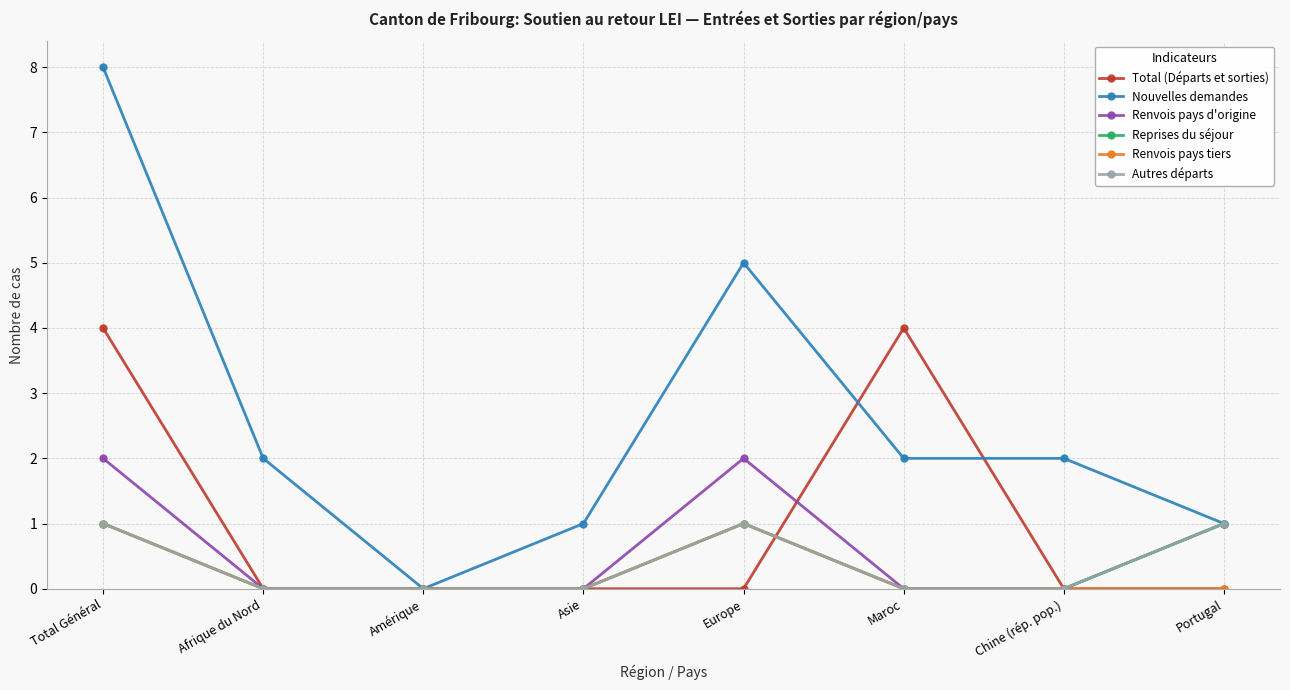

Does the chart display data point markers on the line(s)?

Yes